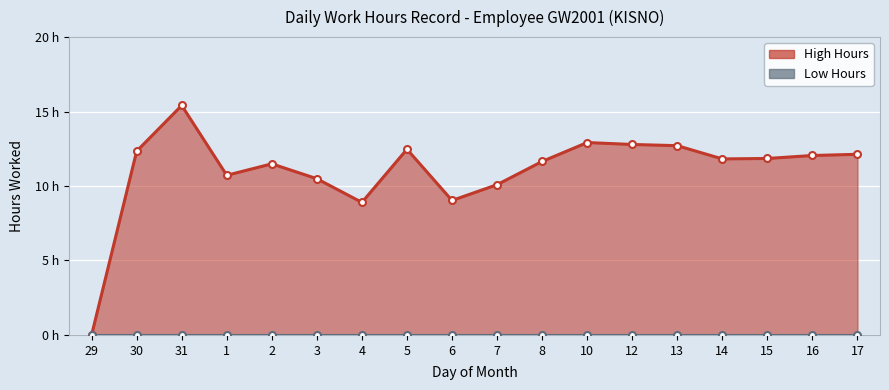

Count the number of categories in the chart.

18